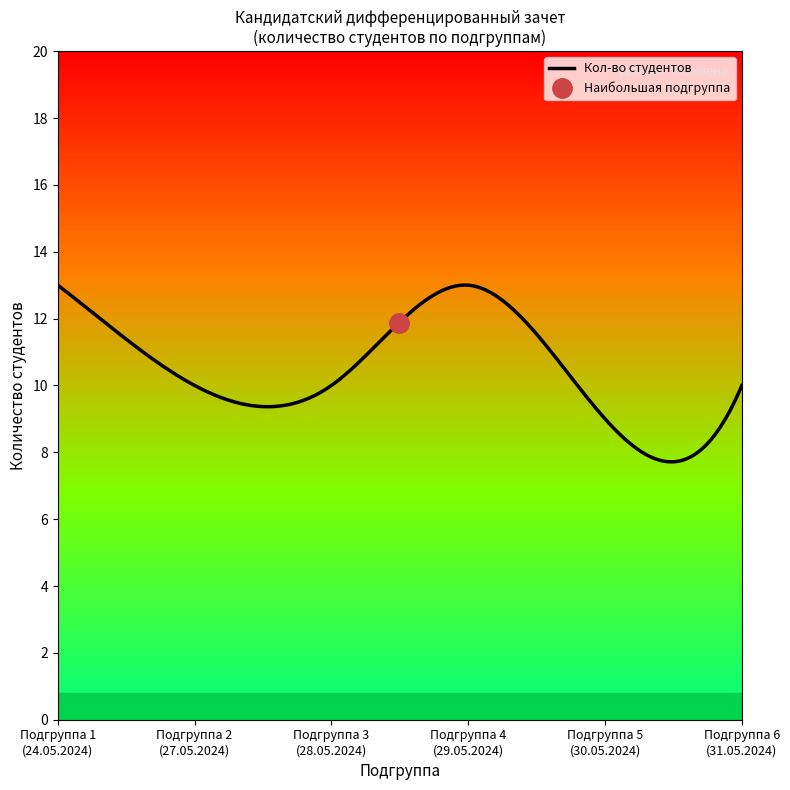

Which has a higher value, Подгруппа 4
(29.05.2024) or Подгруппа 5
(30.05.2024)?

Подгруппа 4
(29.05.2024)